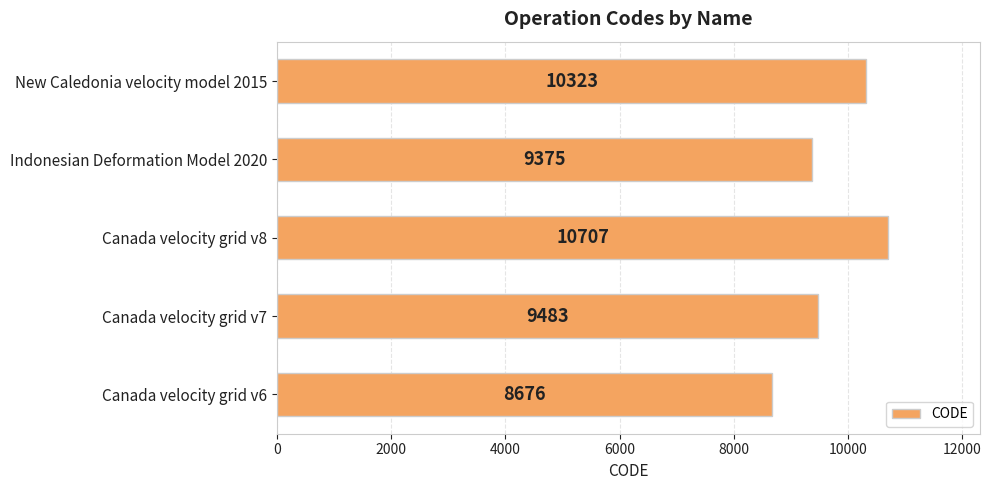

Reading bottom to top, list all the values displayed in this chart.

8676	9483	10707	9375	10323